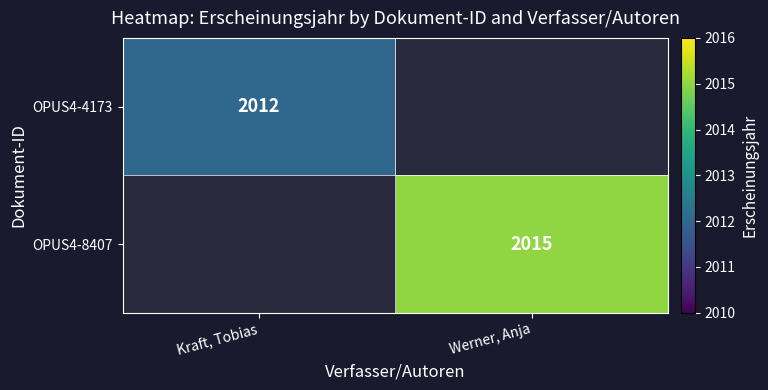

True or false: OPUS4-8407 has a value of 2669 at Werner, Anja.

False